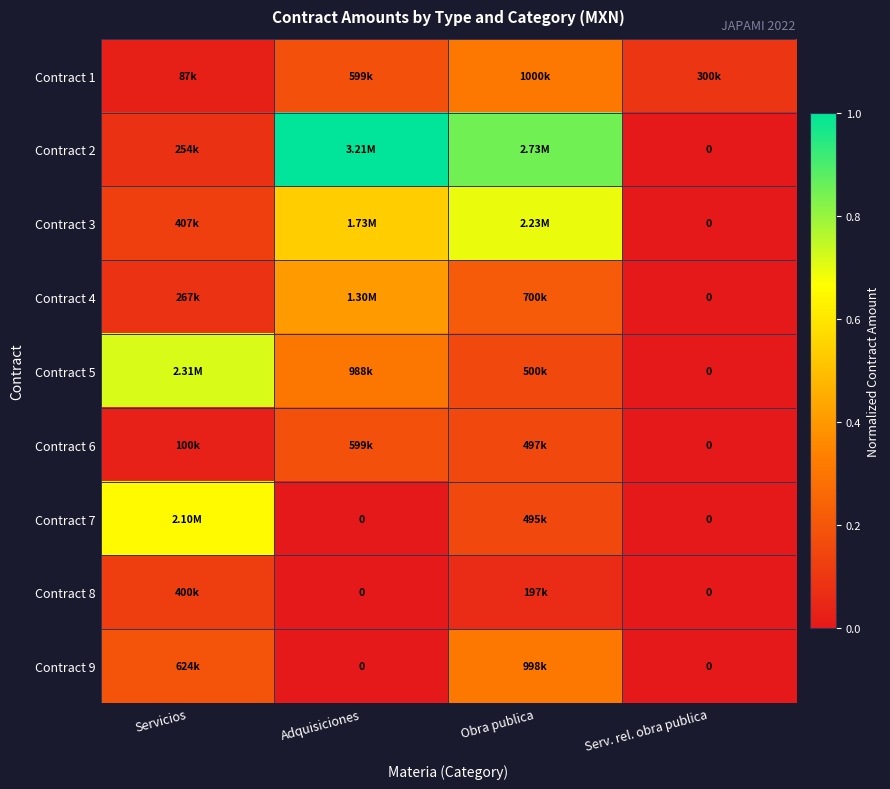

The value of Contract 1 at Adquisiciones is 0.3. True or false?

False